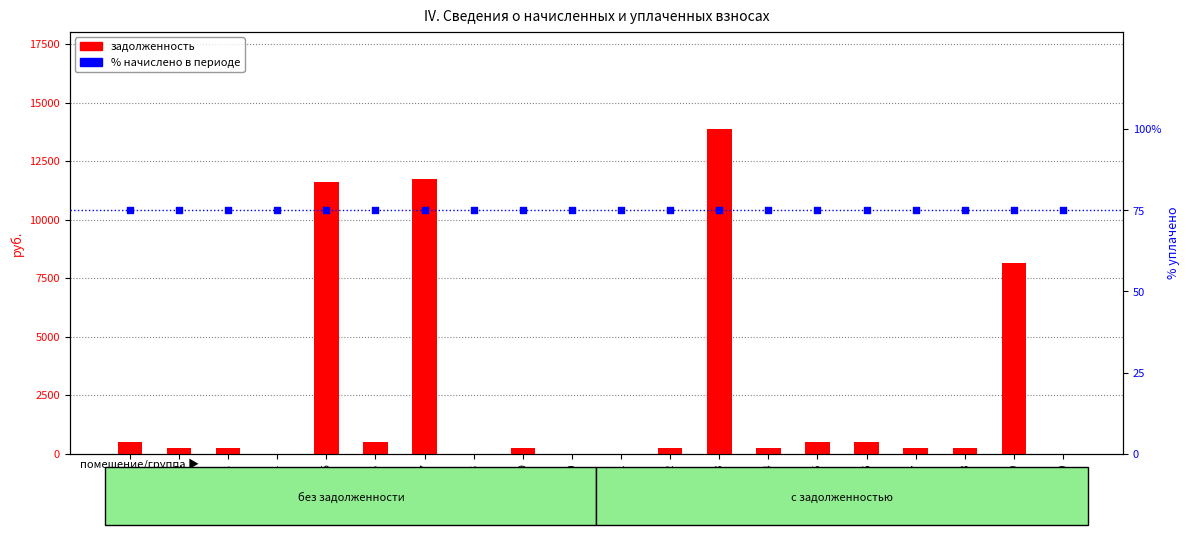

Is the value of задолженность at Пом.10 greater than the value of % начислено at Пом.10?

No